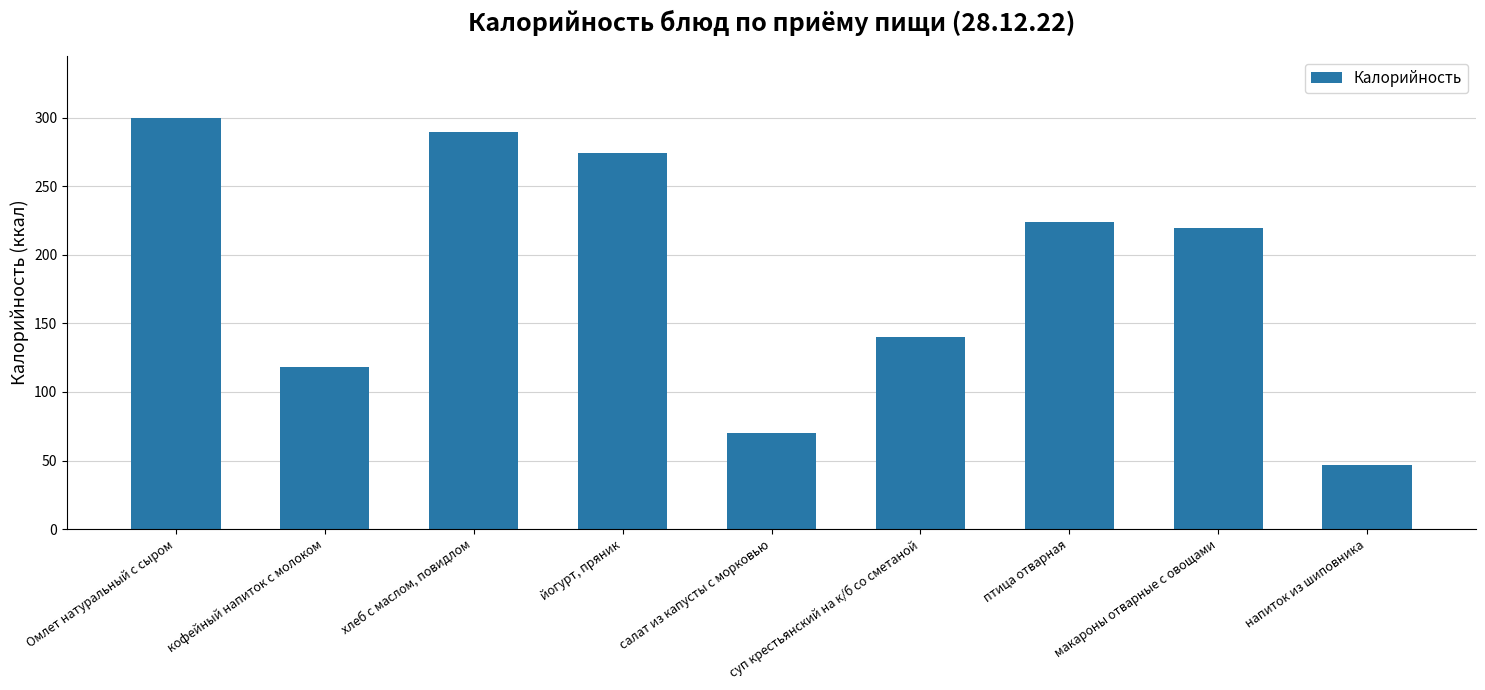

Count the number of data series in this chart.

1